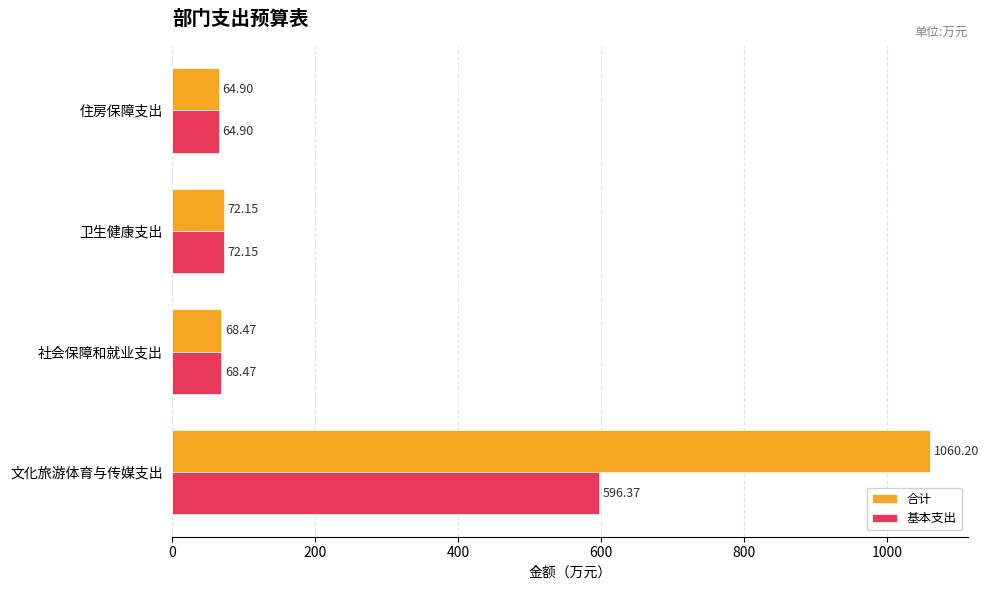

What is the difference between the 基本支出 values at 文化旅游体育与传媒支出 and 卫生健康支出?

524.2